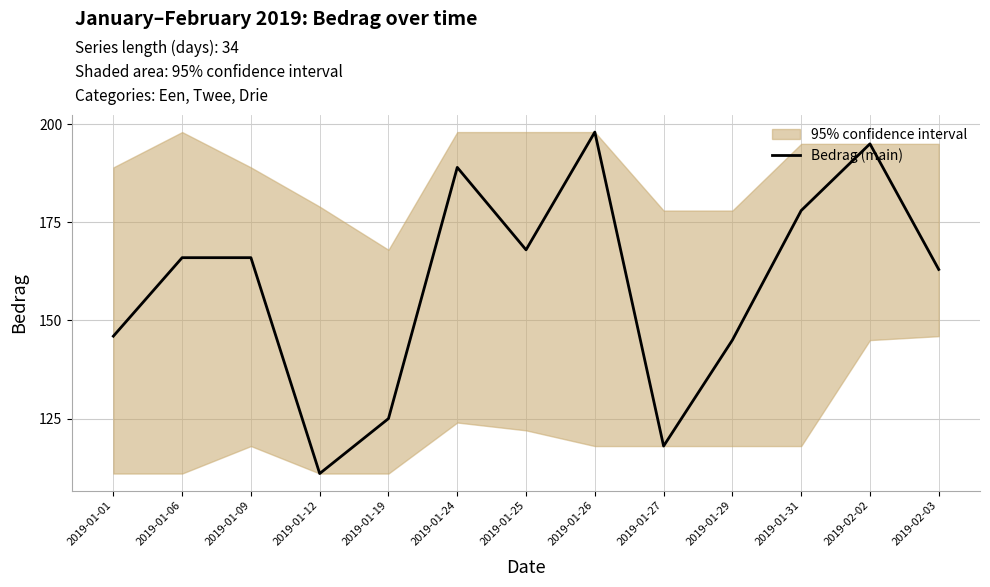

What value does the data have at 2019-01-12?

111